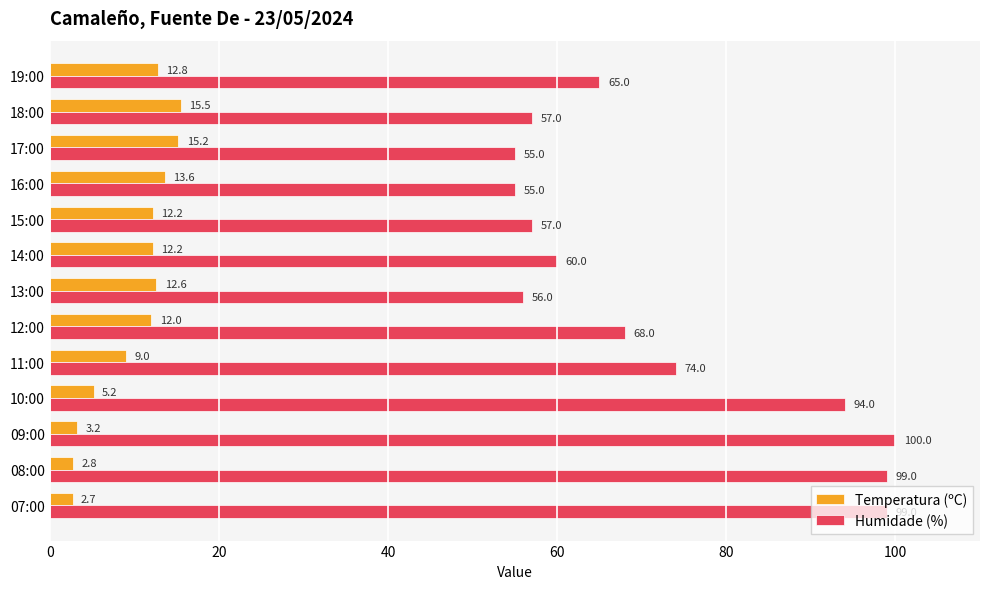

What is the sum of all Humidade (%) values?

939.0